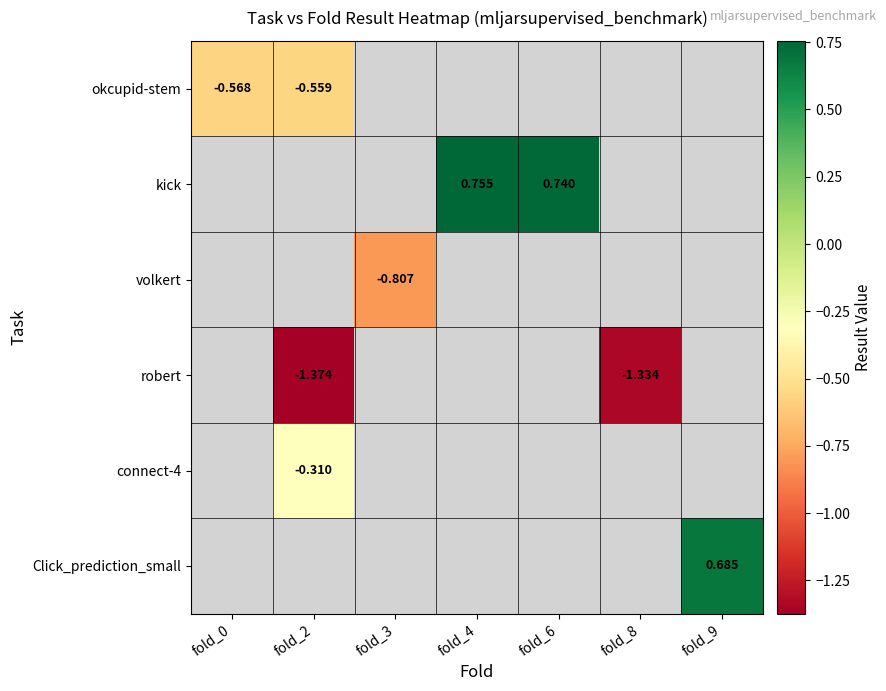

How many values in volkert are below zero?

1